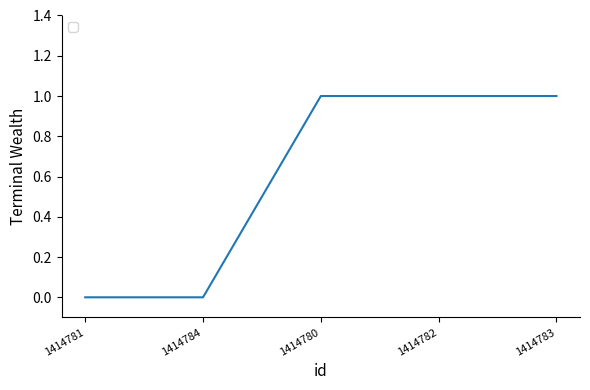

Count the number of data series in this chart.

1